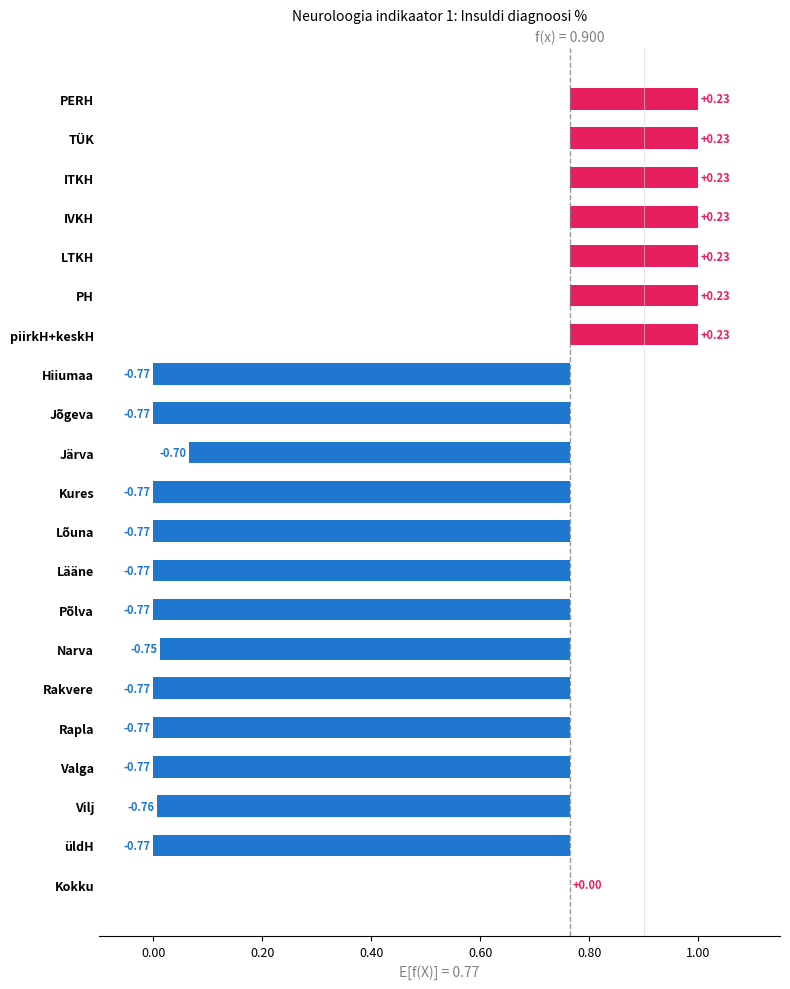

How many values exceed 0?

7